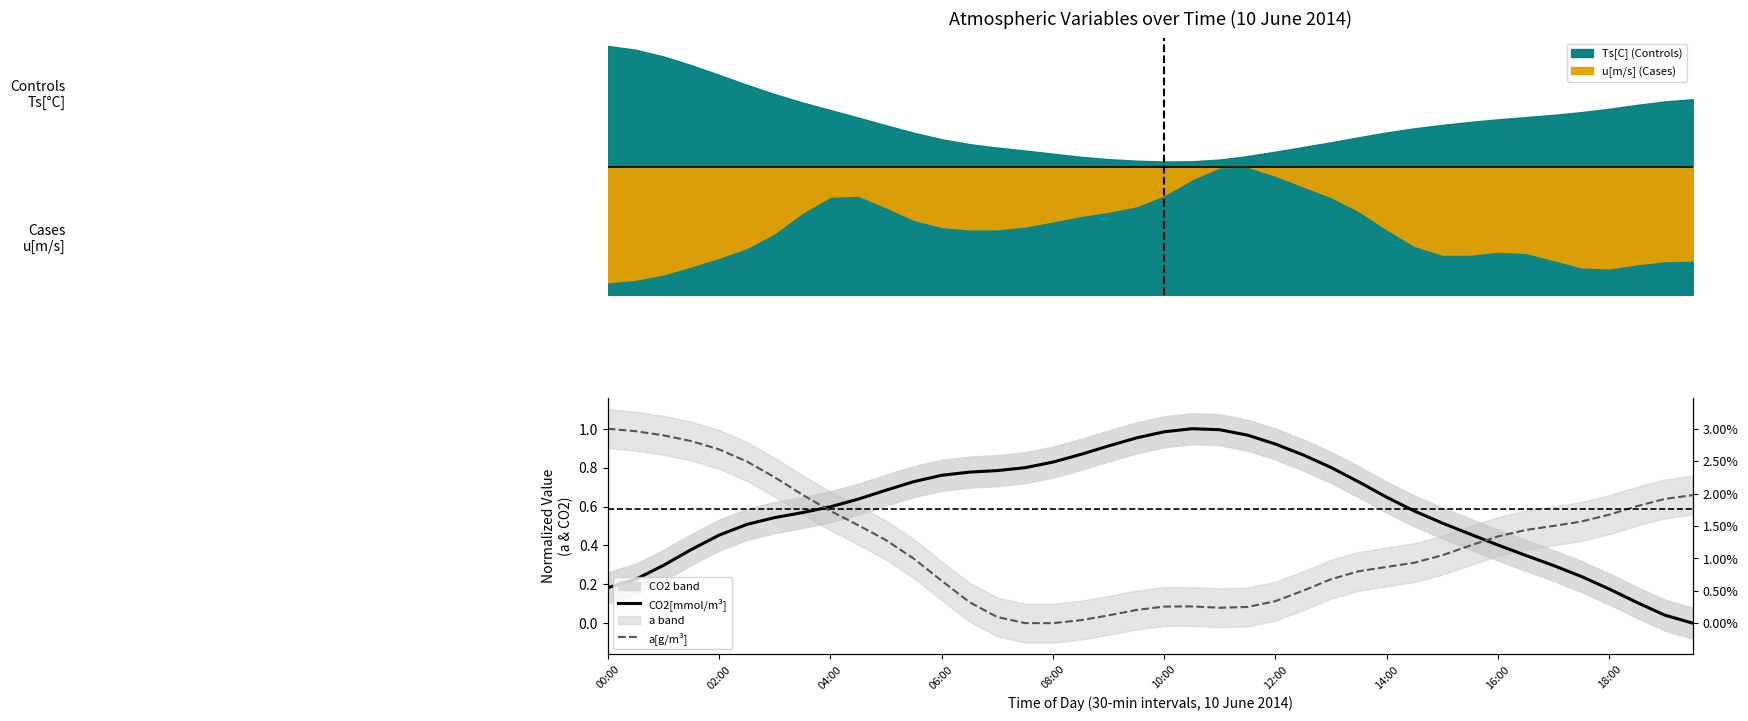

Reading left to right, transcribe all the data shown in this chart.

CO2[mmol/m³]: 0.2	0.2	0.3	0.4	0.5	0.5	0.5	0.6	0.6	0.6	0.7	0.7	0.8	0.8	0.8	0.8	0.8	0.9	0.9	1.0	1.0	1.0	1.0	1.0	0.9	0.9	0.8	0.7	0.6	0.6	0.5	0.5	0.4	0.3	0.3	0.2	0.2	0.1	0.0	0.0
a[g/m³]: 1.0	1.0	1.0	0.9	0.9	0.8	0.8	0.7	0.6	0.5	0.4	0.3	0.2	0.1	0.0	0.0	0.0	0.0	0.0	0.1	0.1	0.1	0.1	0.1	0.1	0.2	0.2	0.3	0.3	0.3	0.3	0.4	0.4	0.5	0.5	0.5	0.6	0.6	0.6	0.7